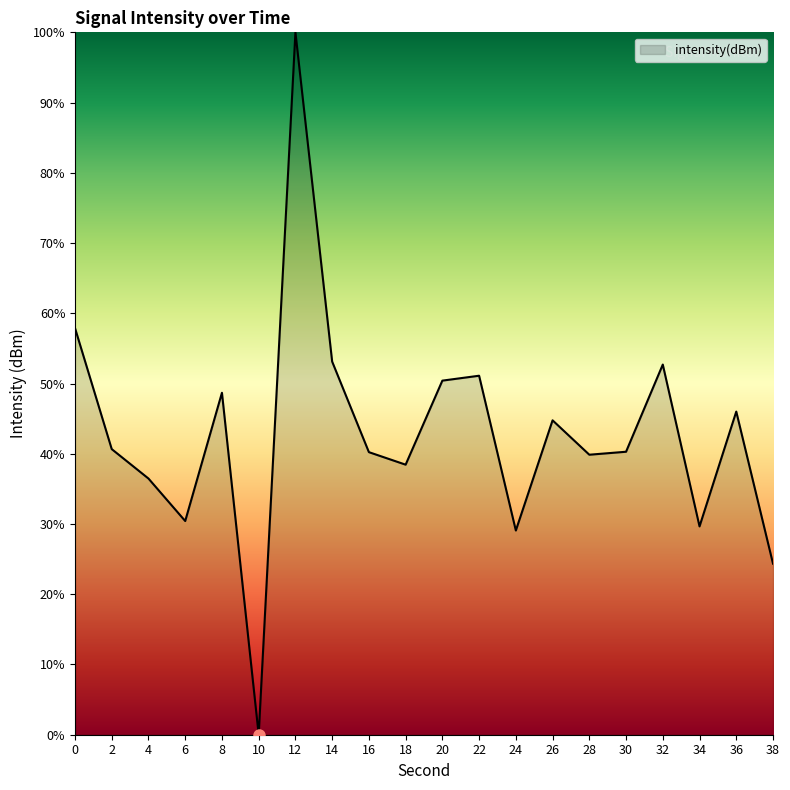

What is the ratio of the value at 16 to the value at 6?

1.3